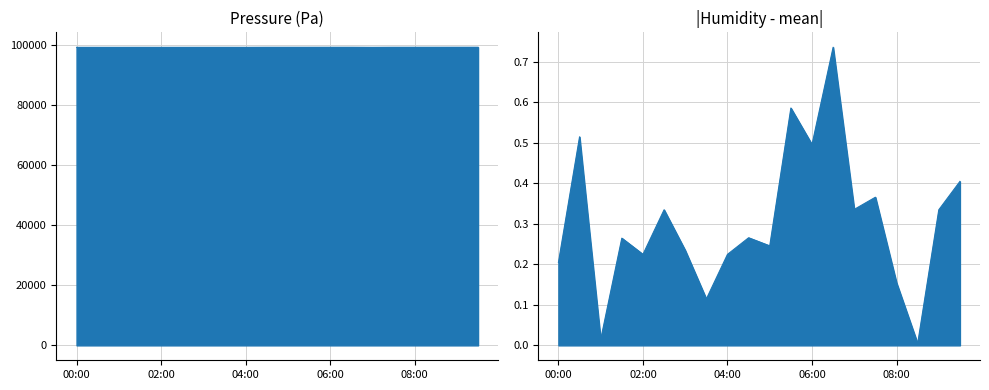

What is the label of the 13th point from the left?

06:00